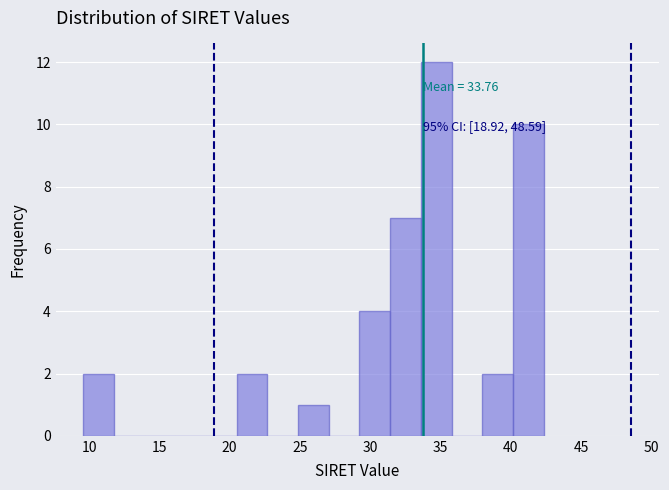

Over which range of the x-axis is the bar tallest?

33.5 to 36.0